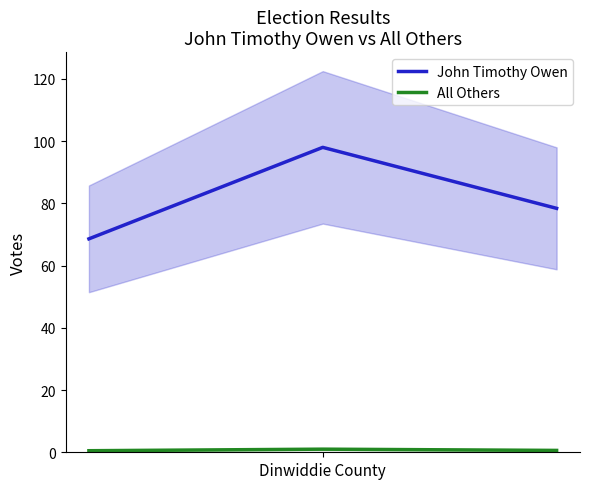

How many lines are shown in the chart?

2